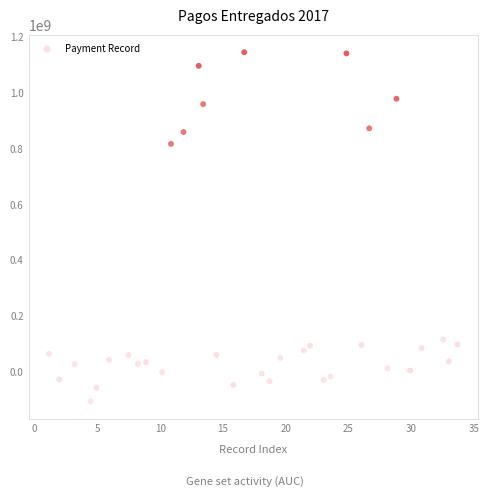

What Y value in the scatter plot is closest to 519925635?

817489739.8